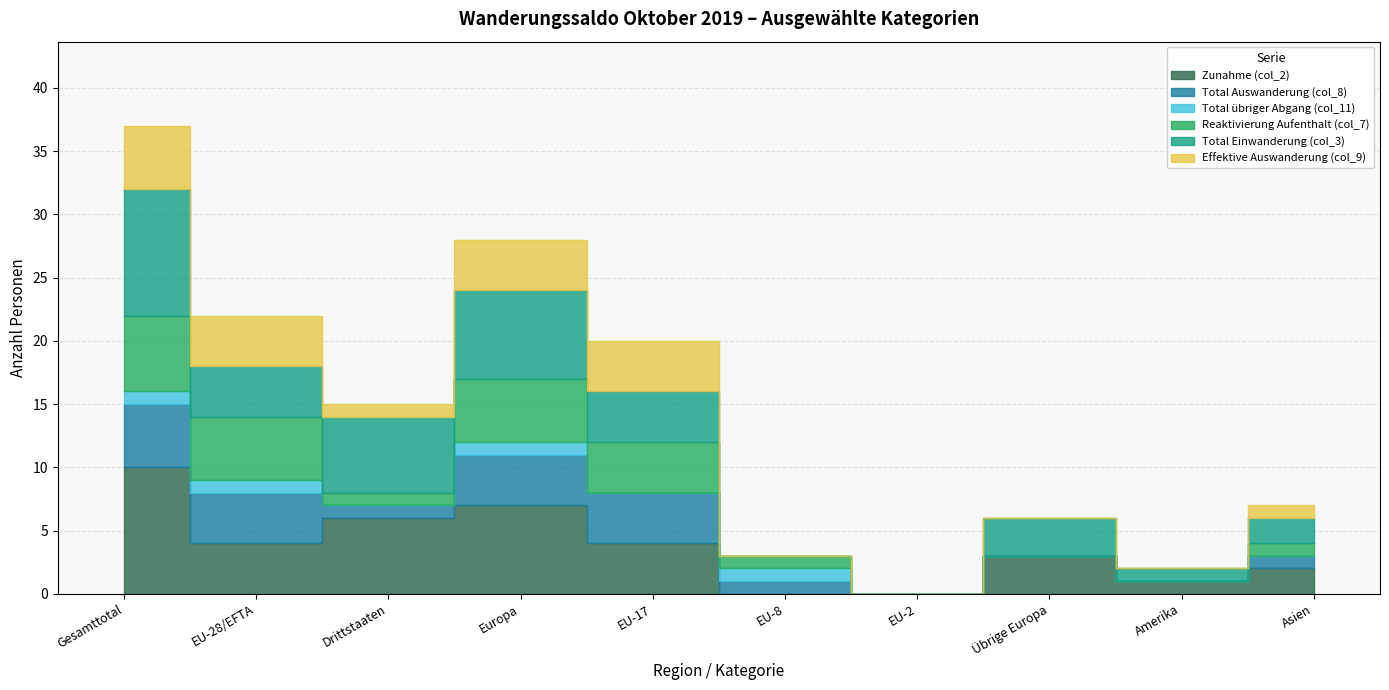

Does the chart display data point markers on the line(s)?

No